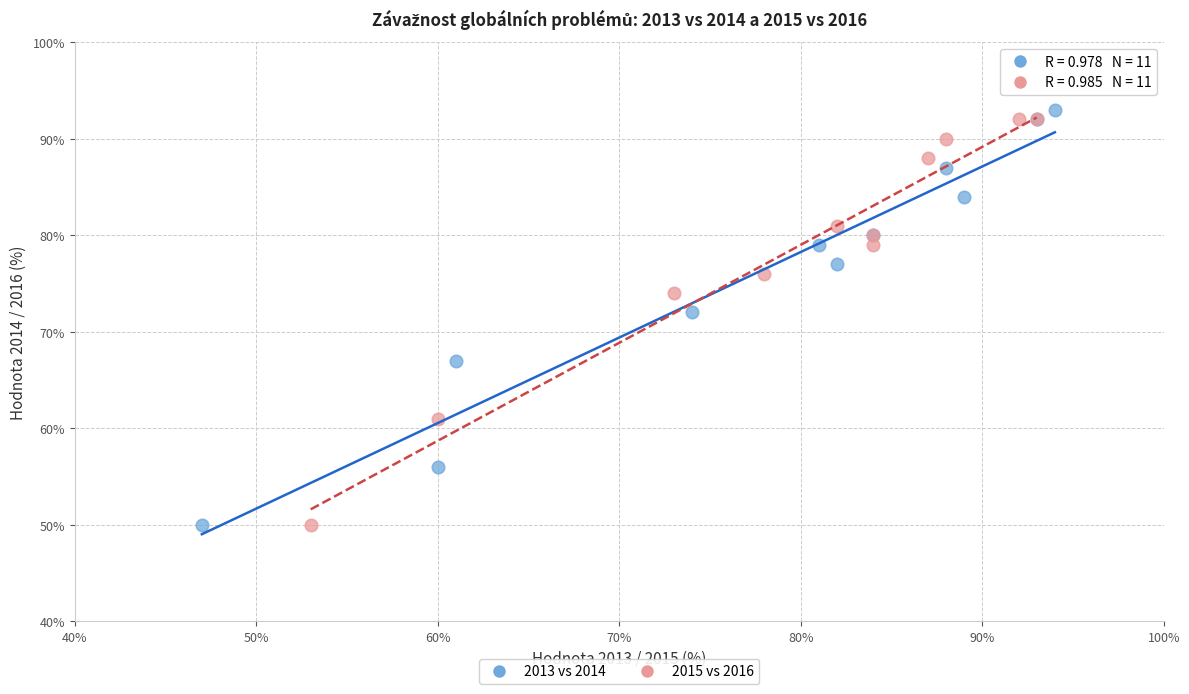

What are all the series names shown in the legend?

2013 vs 2014, 2015 vs 2016